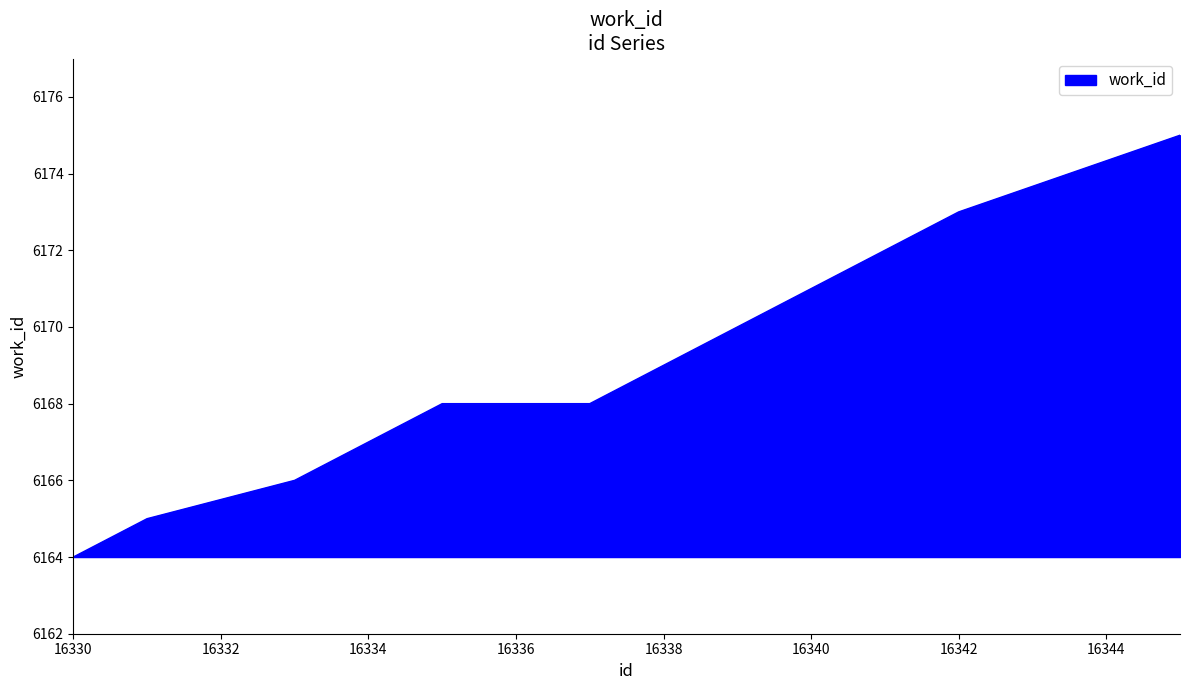

What is the average value?

6169